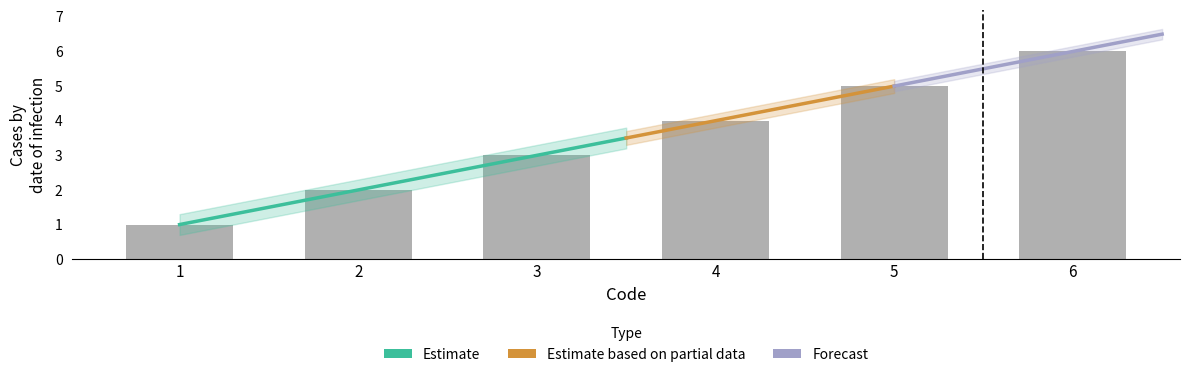

What is the difference between the maximum and minimum values?

5